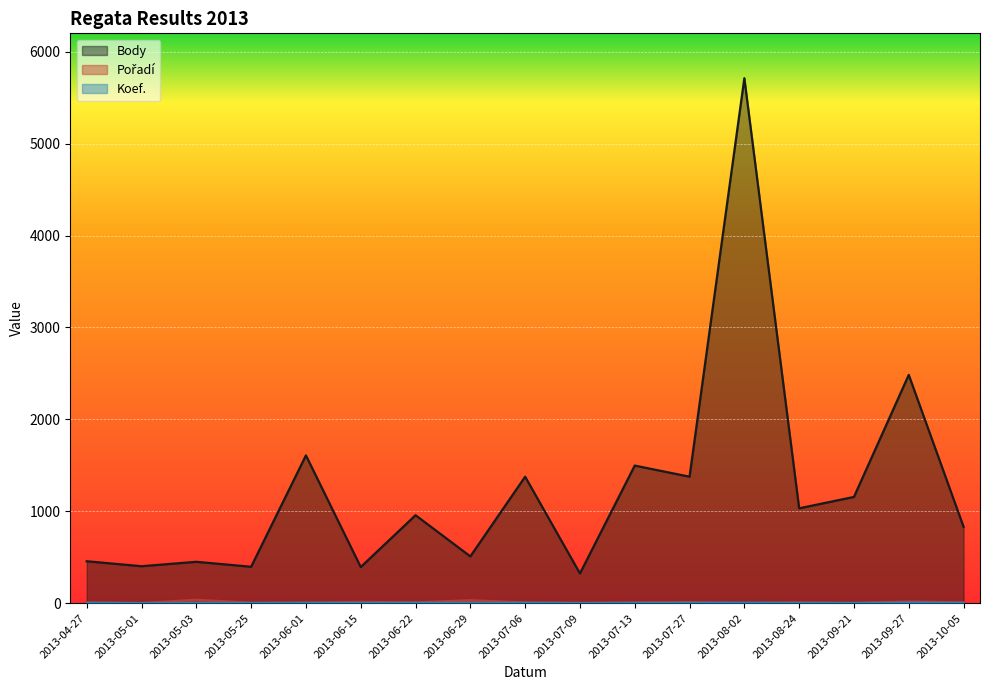

Which series has the widest spread of values?

Body